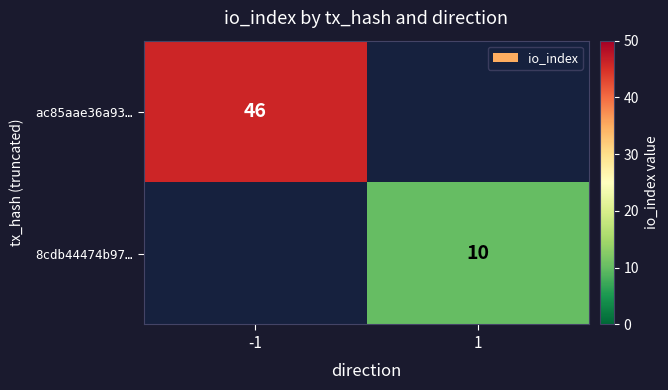

The value of ac85aae36a93… at -1 is 66. True or false?

False